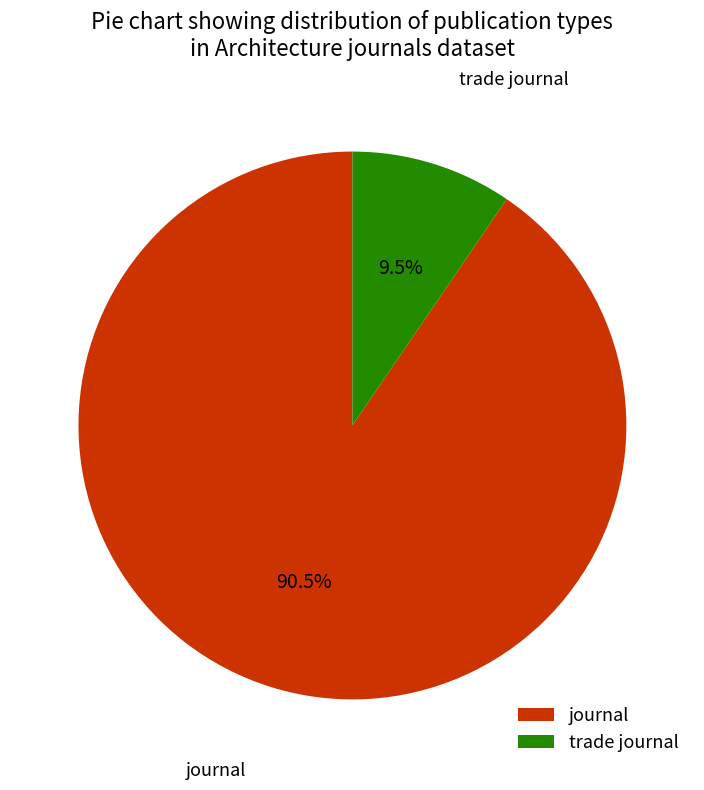

Which category has the smallest portion of the pie?

trade journal